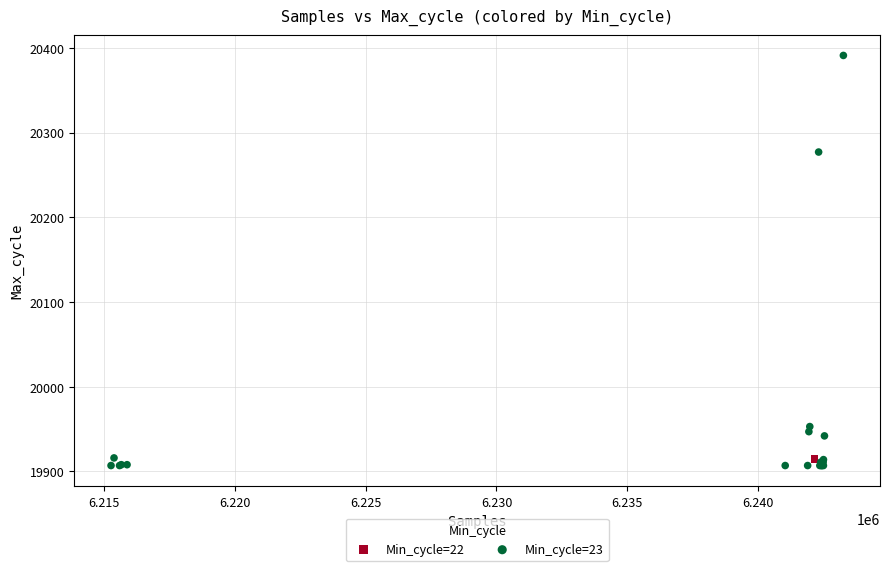

What are all the series names shown in the legend?

Min_cycle=22, Min_cycle=23